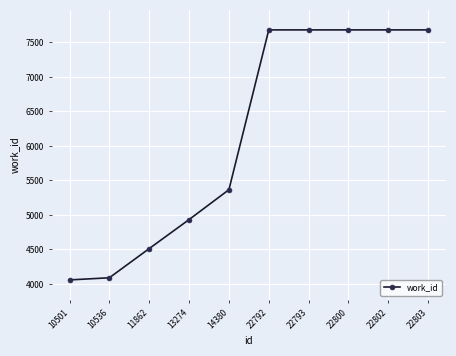

Does the chart display data point markers on the line(s)?

Yes